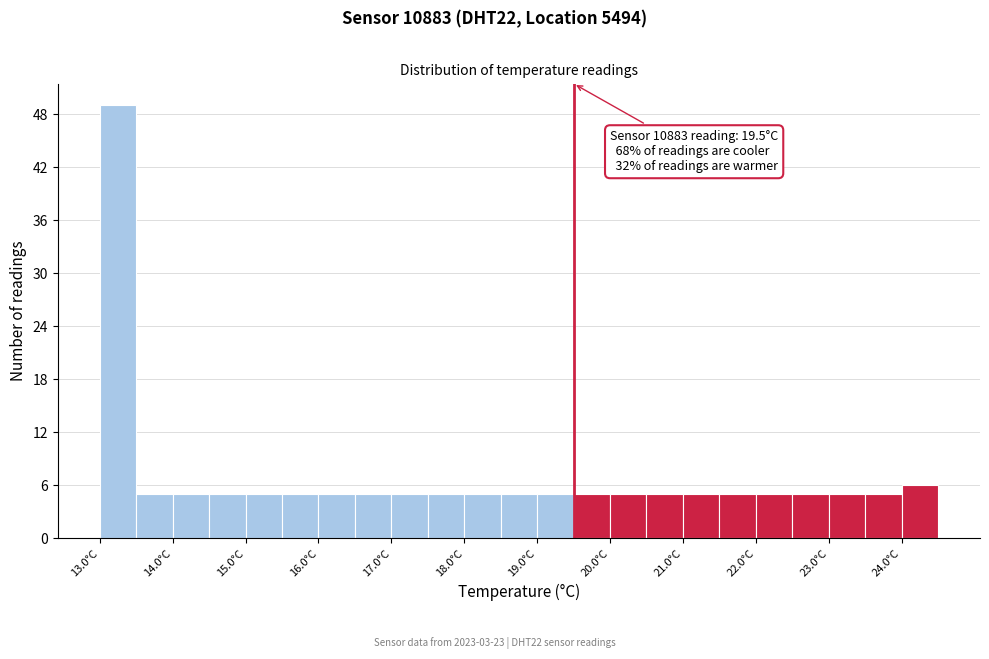

Which range on the x-axis has the tallest bar?

13.0 to 13.5